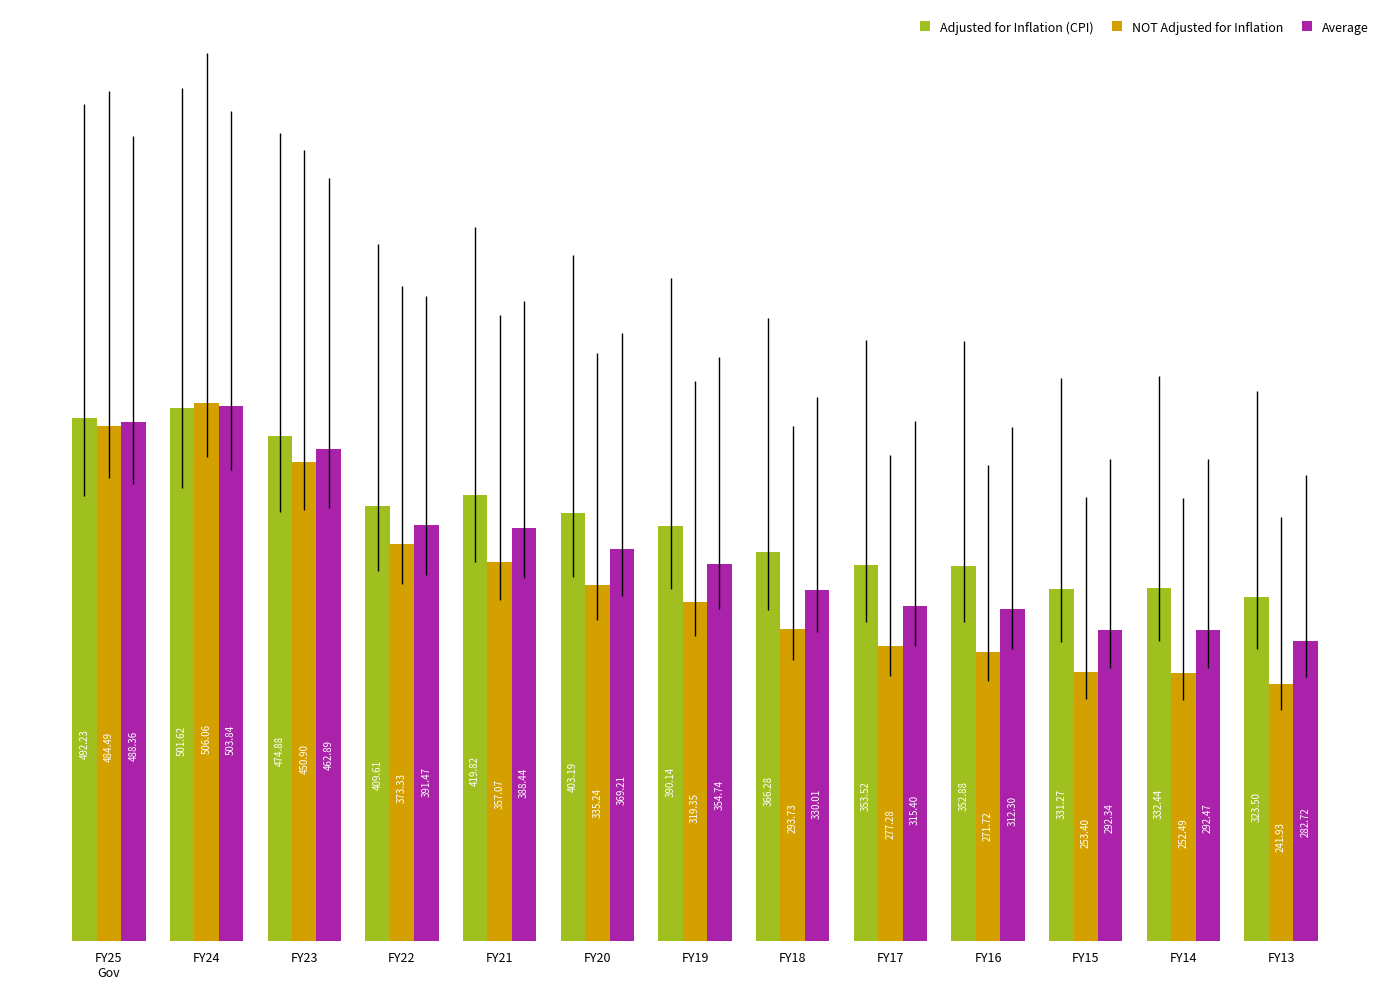

How many bars are there in each group?

3